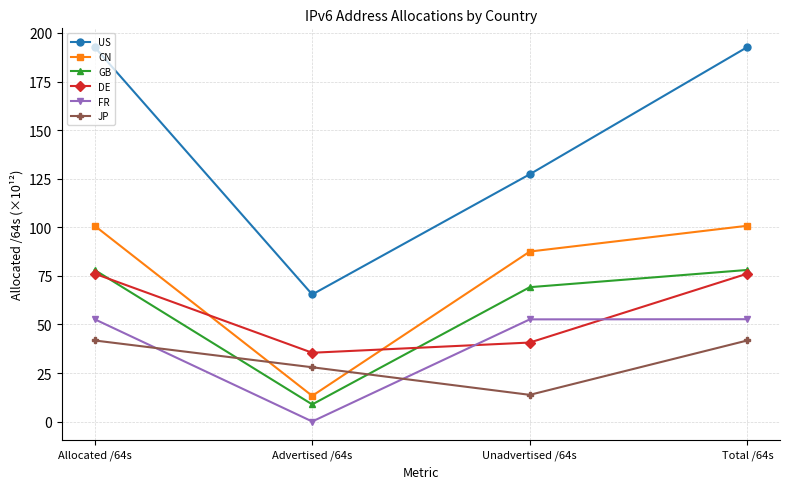

What is the spread (max minus min) of values at Unadvertised /64s?

113.5